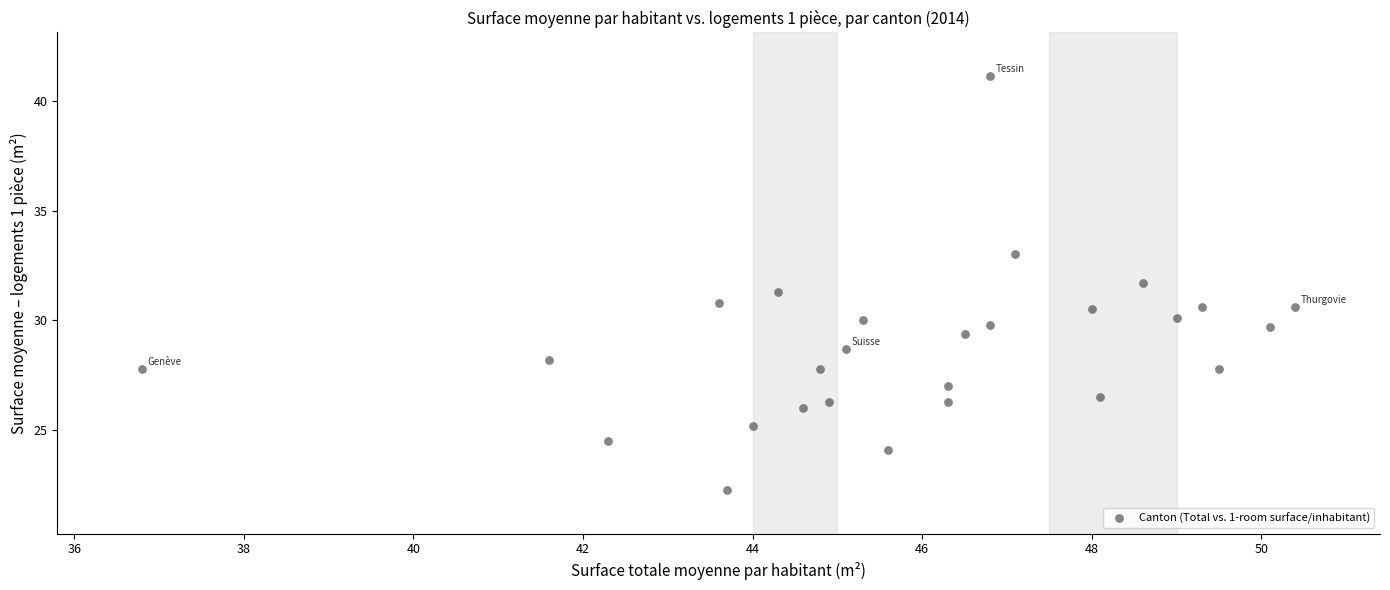

What is the range of X values (max minus min)?

13.6